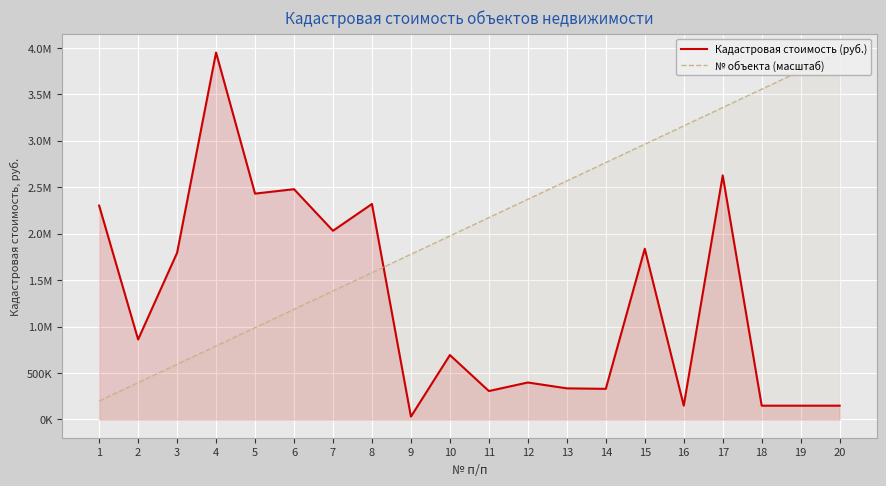

Which category has the highest value across all series?

4